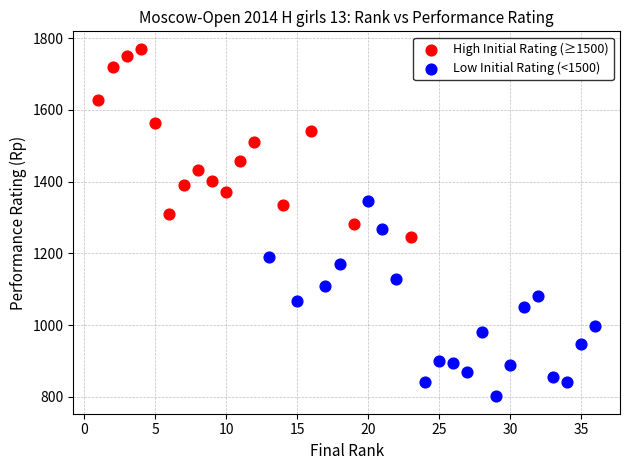

Which series contains the lowest Y value?

Low Initial Rating (<1500)